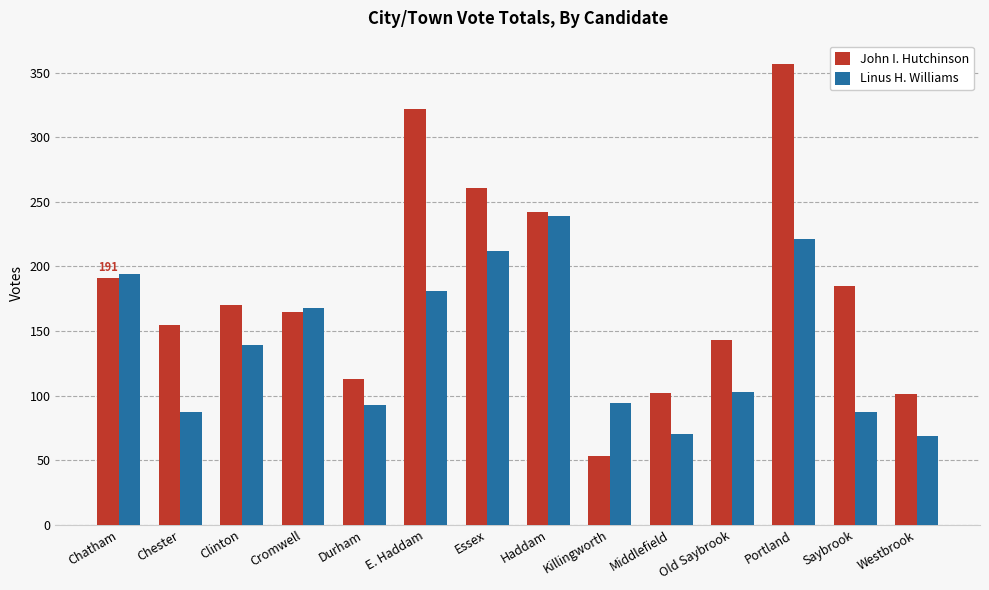

Count the number of categories in the chart.

14